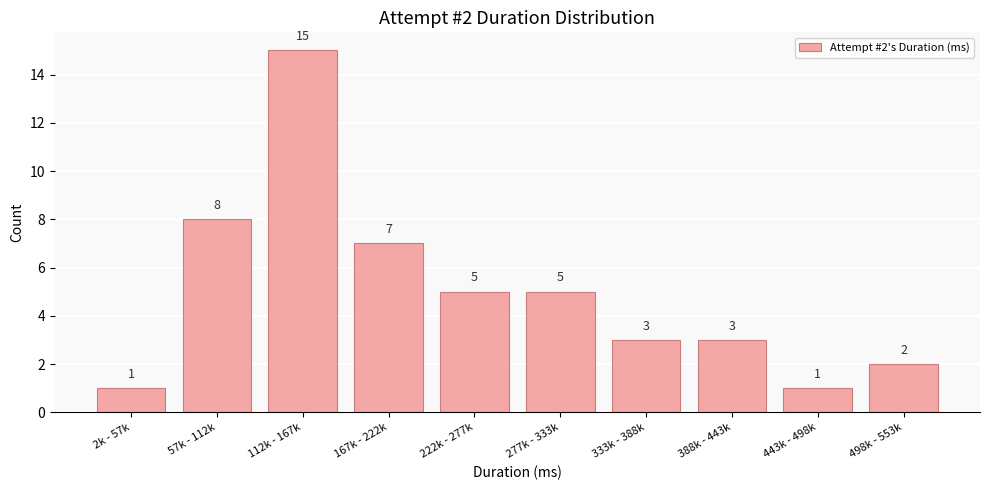

Reading left to right, list all the values displayed in this chart.

2k - 57k=1	57k - 112k=8	112k - 167k=15	167k - 222k=7	222k - 277k=5	277k - 333k=5	333k - 388k=3	388k - 443k=3	443k - 498k=1	498k - 553k=2